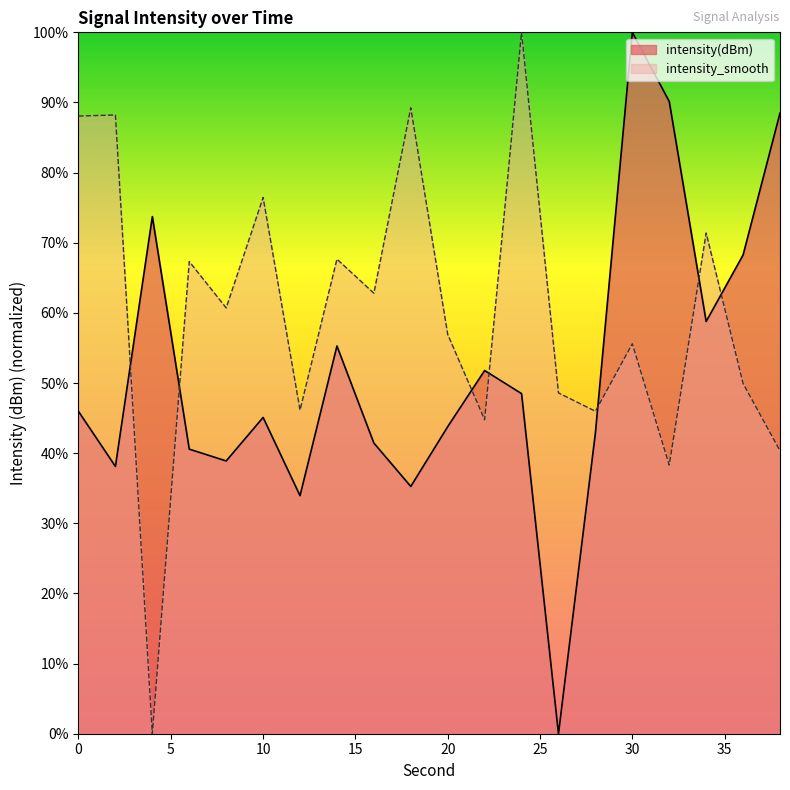

Reading left to right, list all the values displayed in this chart.

intensity(dBm): 46.0	38.1	73.7	40.6	38.9	45.1	33.9	55.3	41.4	35.3	43.8	51.8	48.5	0.0	42.9	100.0	90.1	58.8	68.3	88.5
intensity_smooth: 88.1	88.2	0.0	67.3	60.7	76.5	46.1	67.7	62.8	89.2	56.9	44.8	100.0	48.6	46.0	55.6	38.3	71.4	49.9	40.3